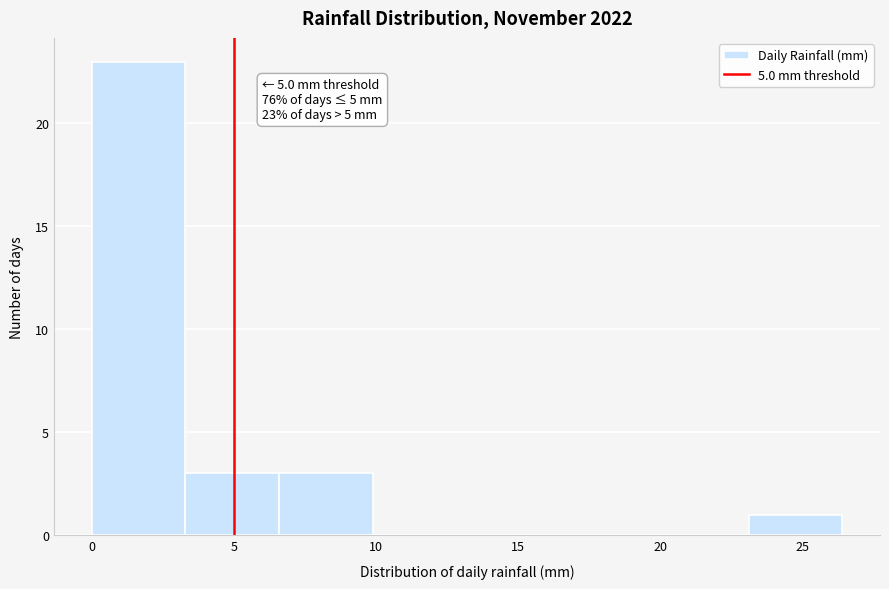

Which range on the x-axis has the tallest bar?

0.0 to 3.3